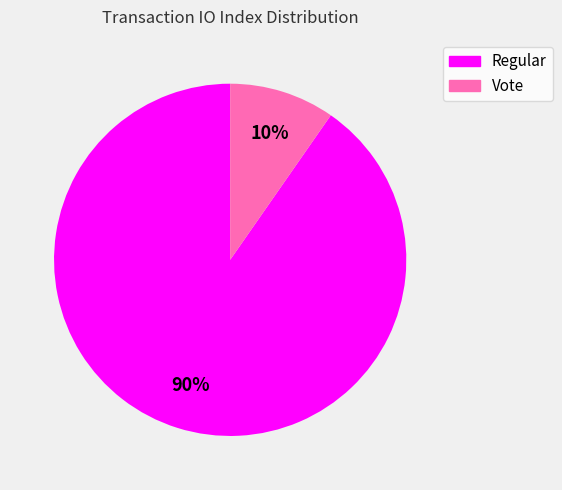

How many slices are in this pie chart?

2